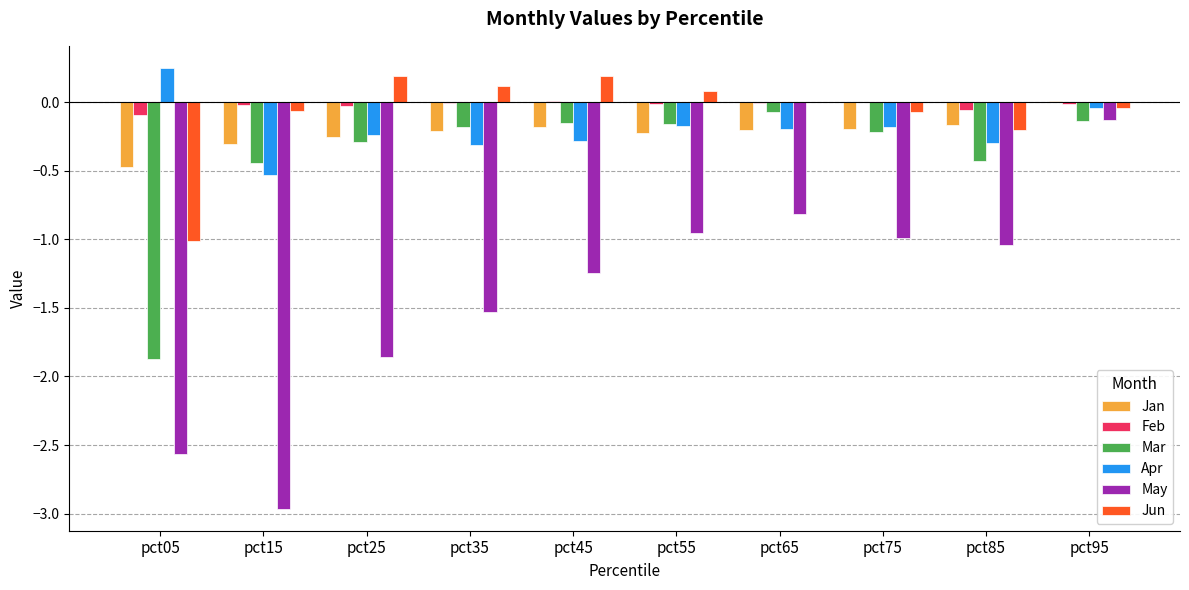

What is the sum of all Apr values?

-2.0